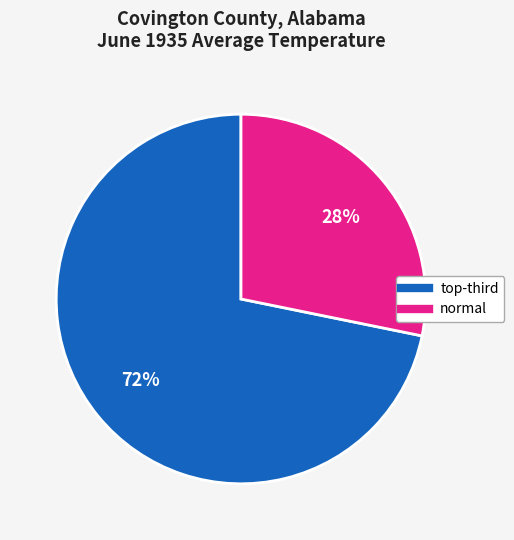

To the nearest percent, what is the difference between the largest and smallest slice percentages?

44%